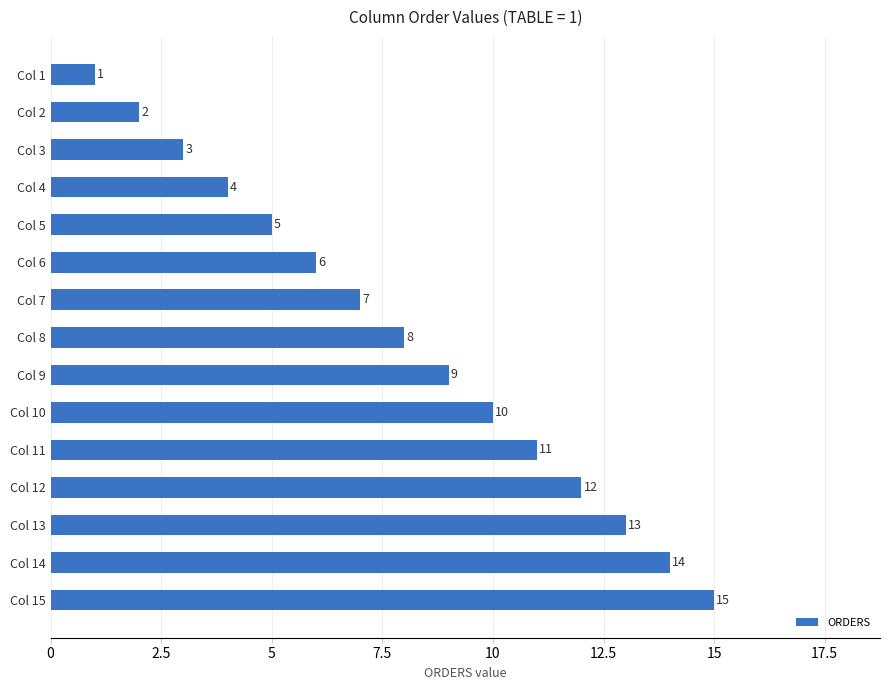

What is the value of the 13th bar from the top?

13